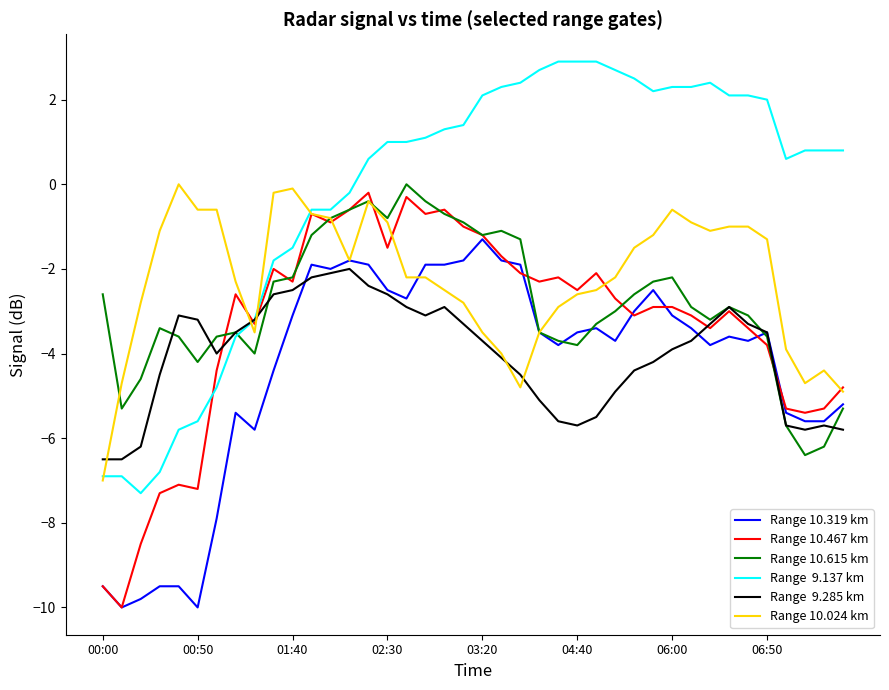

What is the maximum value shown in the chart?

2.9